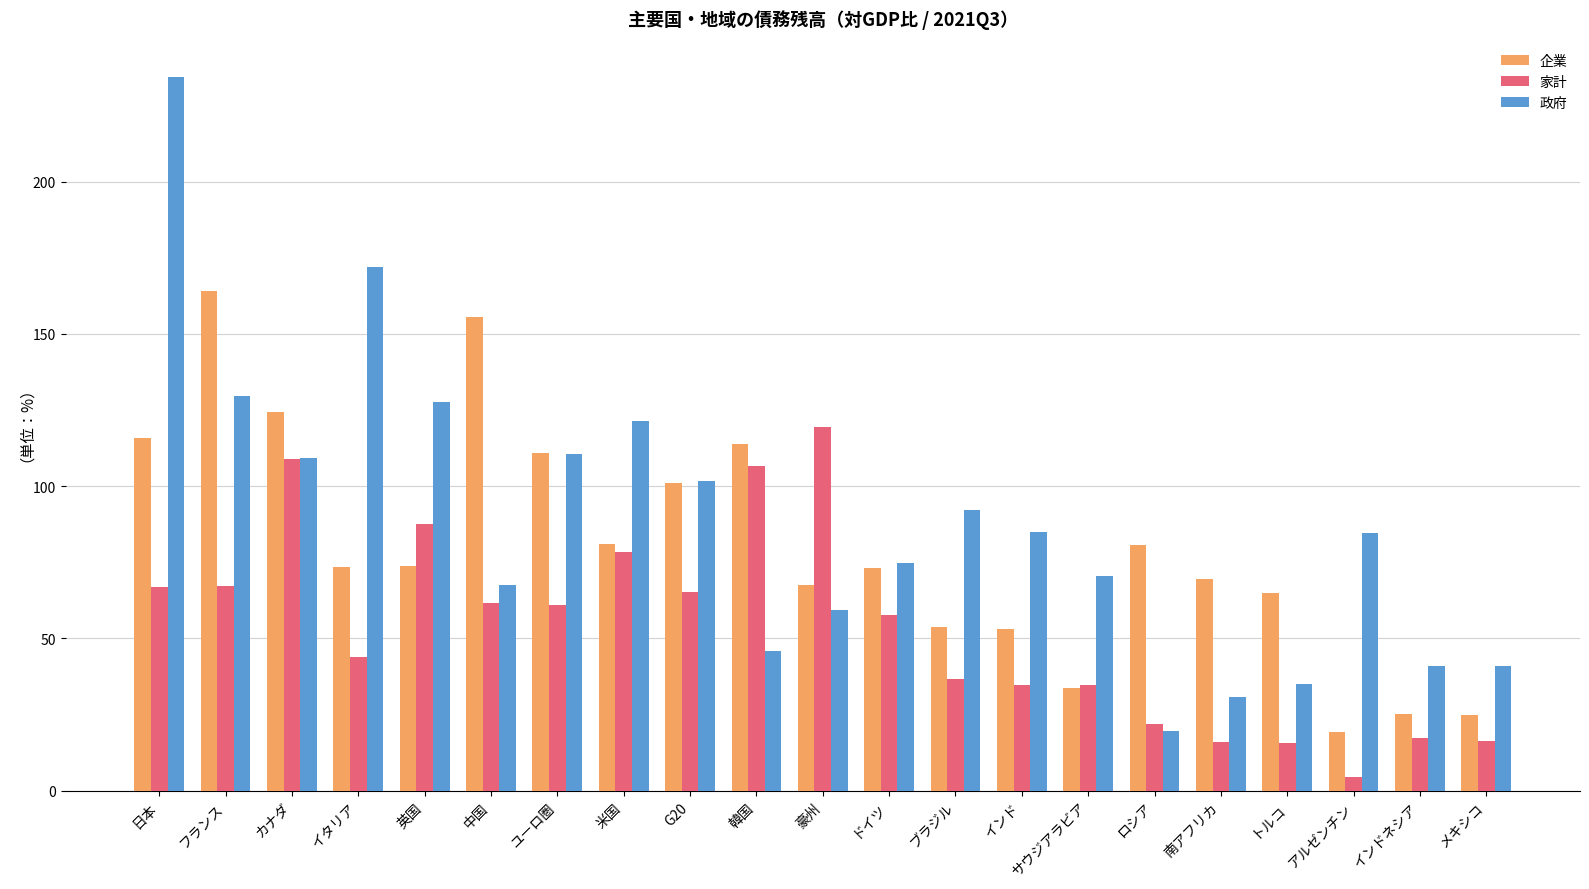

List the series in order of their peak value, lowest first.

家計, 企業, 政府